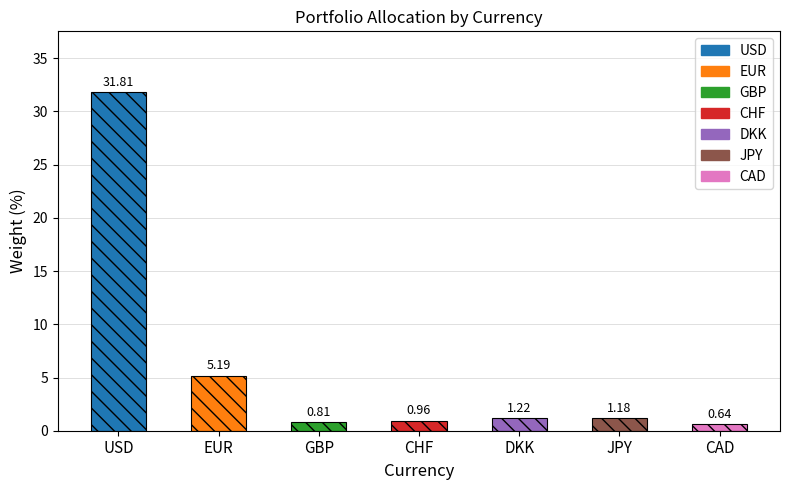

What is the difference between the second highest and minimum values?

4.6